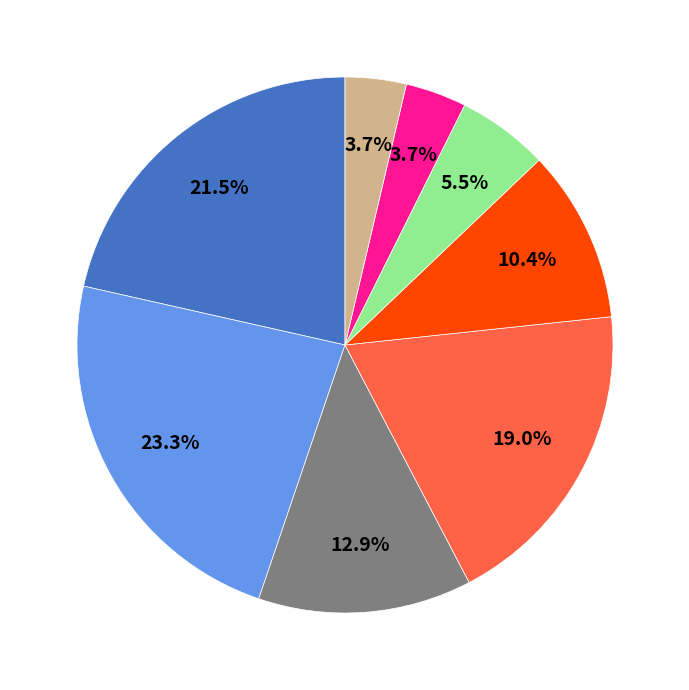

To the nearest percent, what is the average slice percentage?

12%